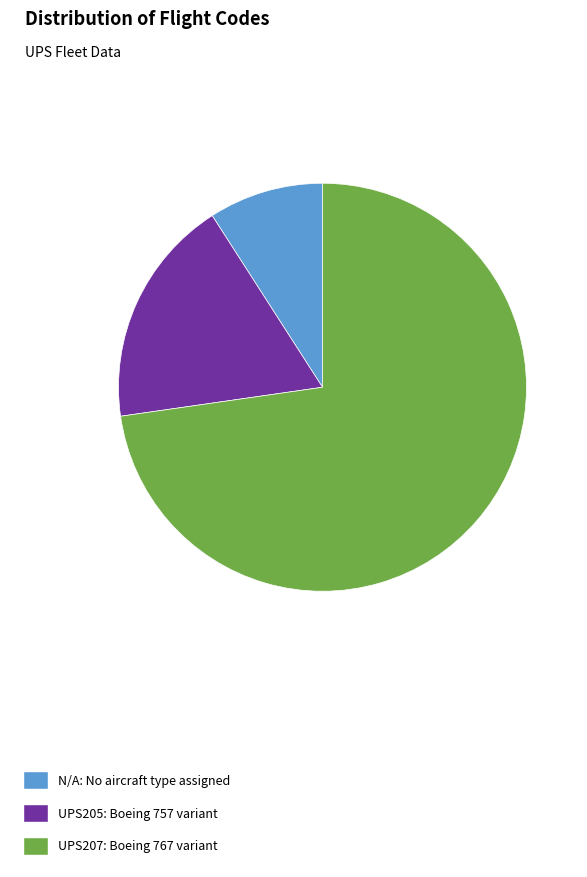

Rank the categories by value from highest to lowest.

UPS207, UPS205, N/A